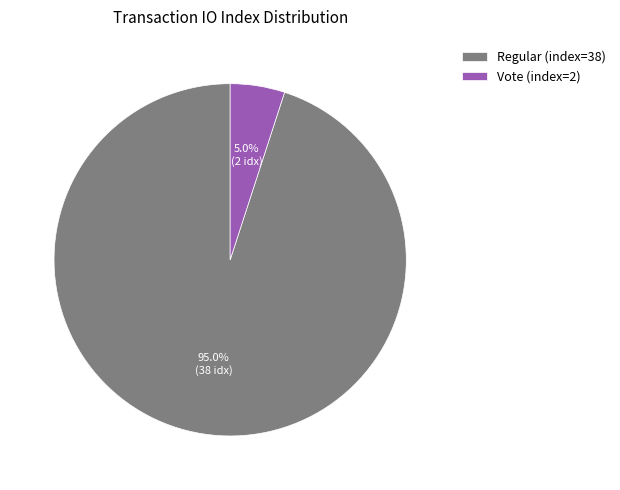

What is the largest slice in the pie chart?

Regular (index=38)